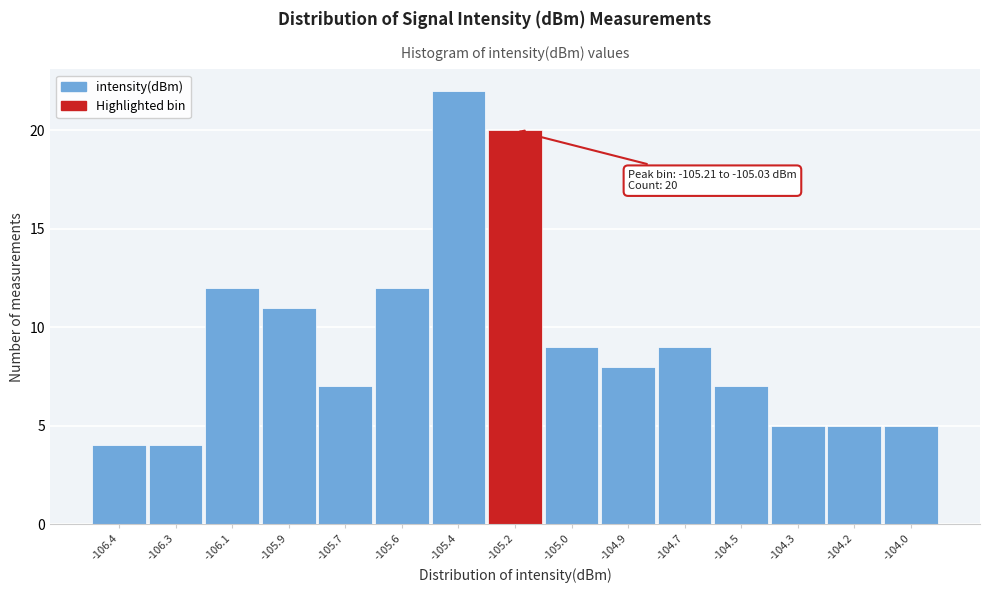

Reading left to right, transcribe all the data shown in this chart.

-106.4=4	-106.3=4	-106.1=12	-105.9=11	-105.7=7	-105.6=12	-105.4=22	-105.2=20	-105.0=9	-104.9=8	-104.7=9	-104.5=7	-104.3=5	-104.2=5	-104.0=5